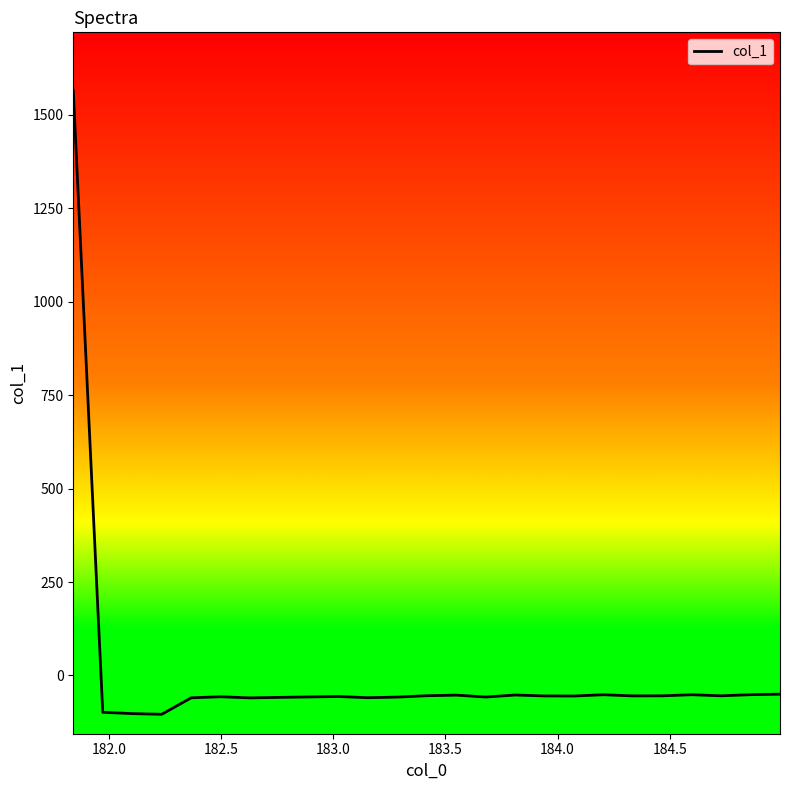

What is the smallest value displayed?

-103.9